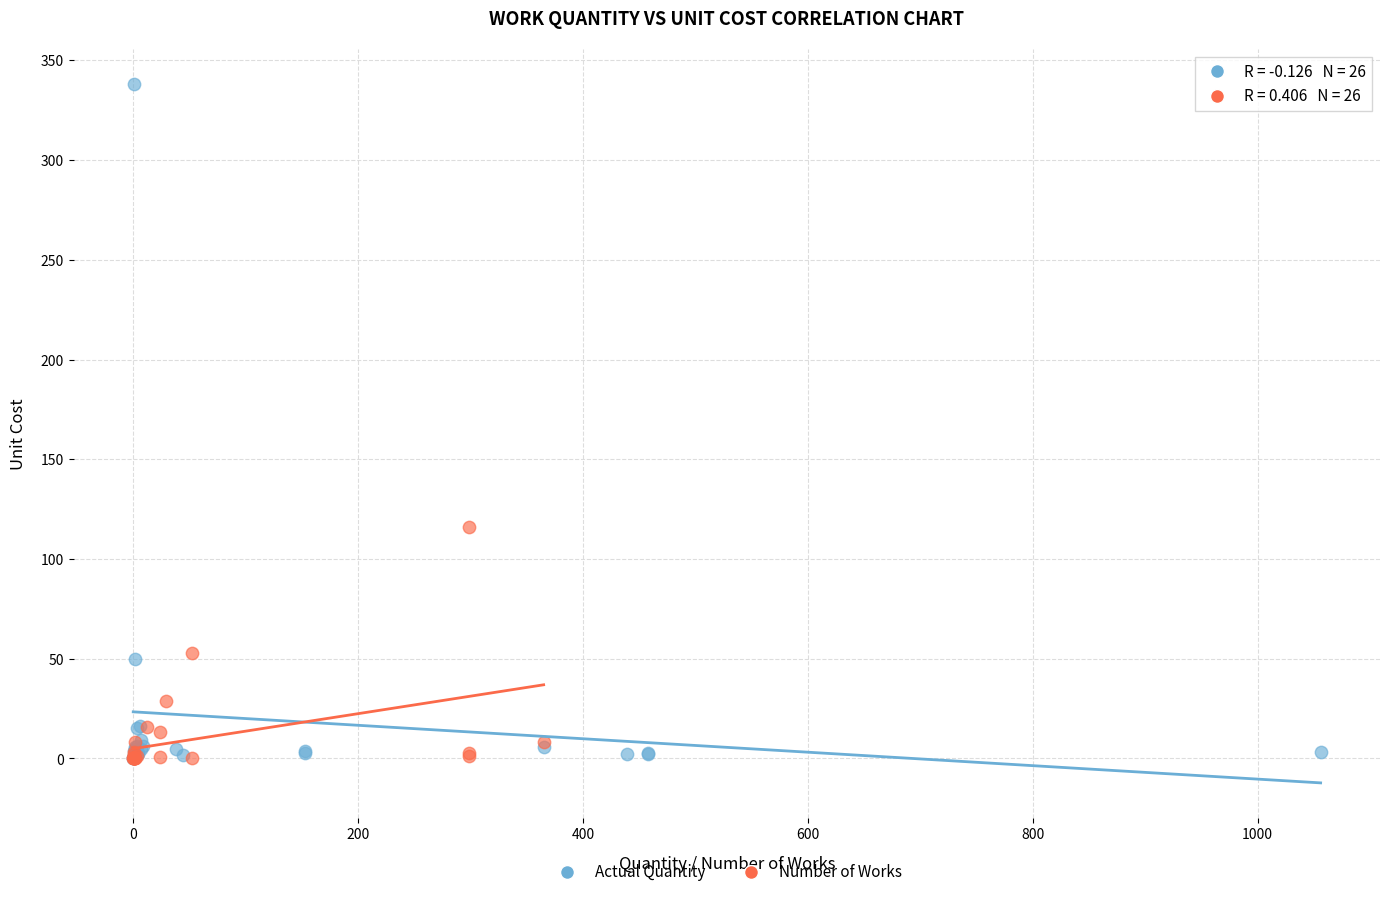

Which series contains the highest Y value?

Actual Quantity